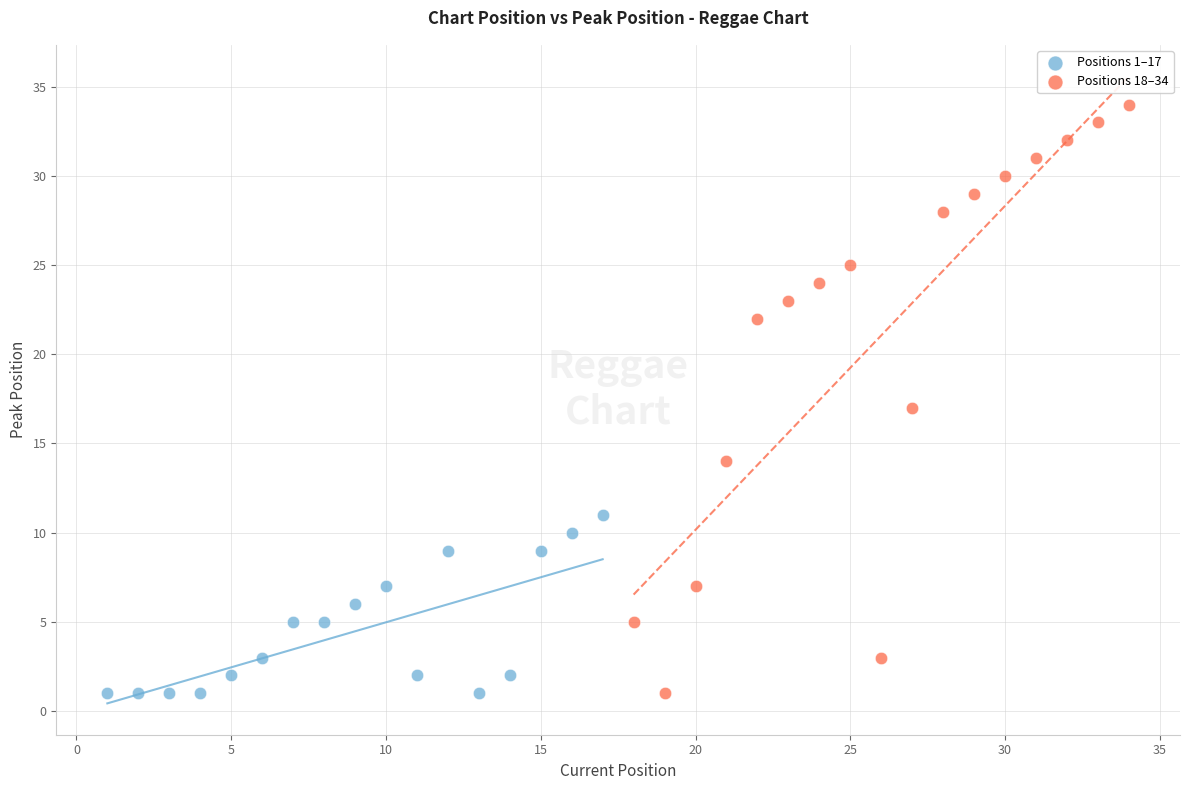

Which series contains the highest Y value?

Positions 18–34